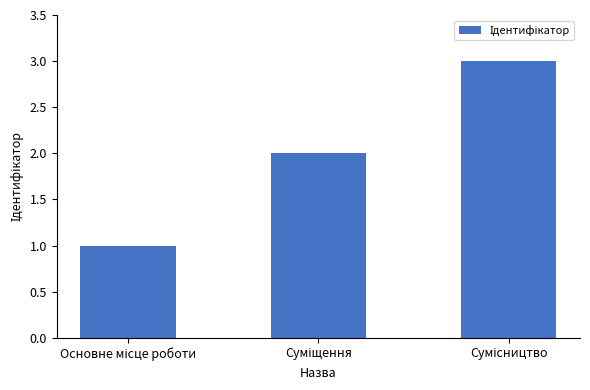

What is the sum of all values?

6